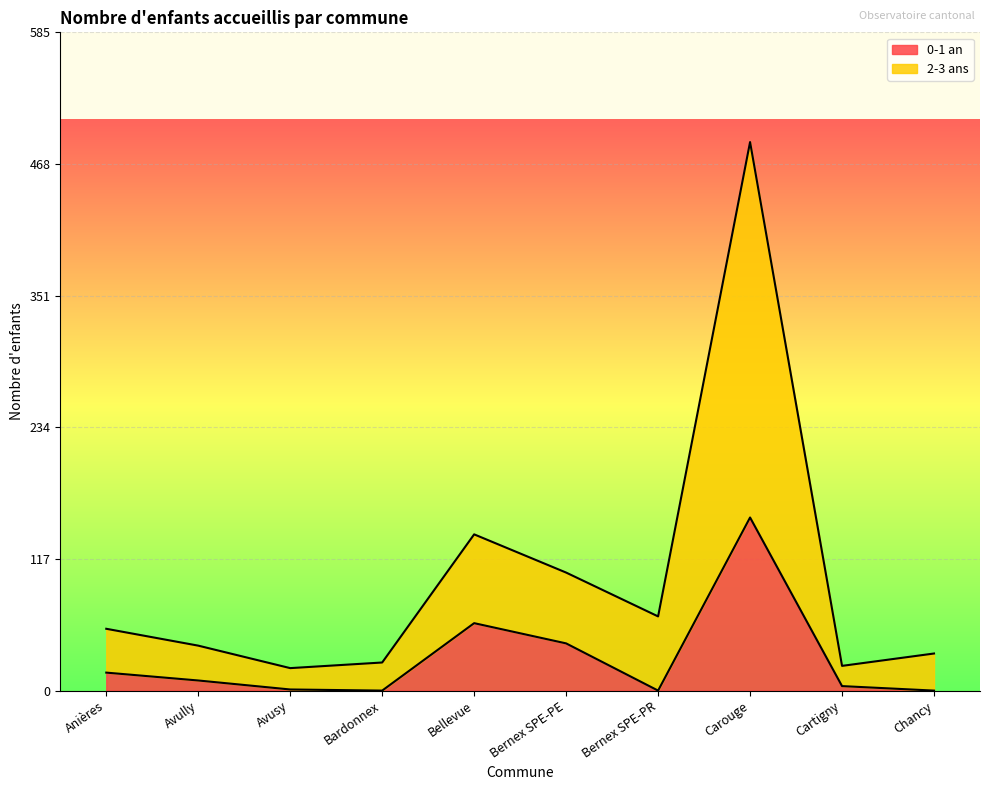

True or false: 2-3 ans and 0-1 an intersect in this chart.

False